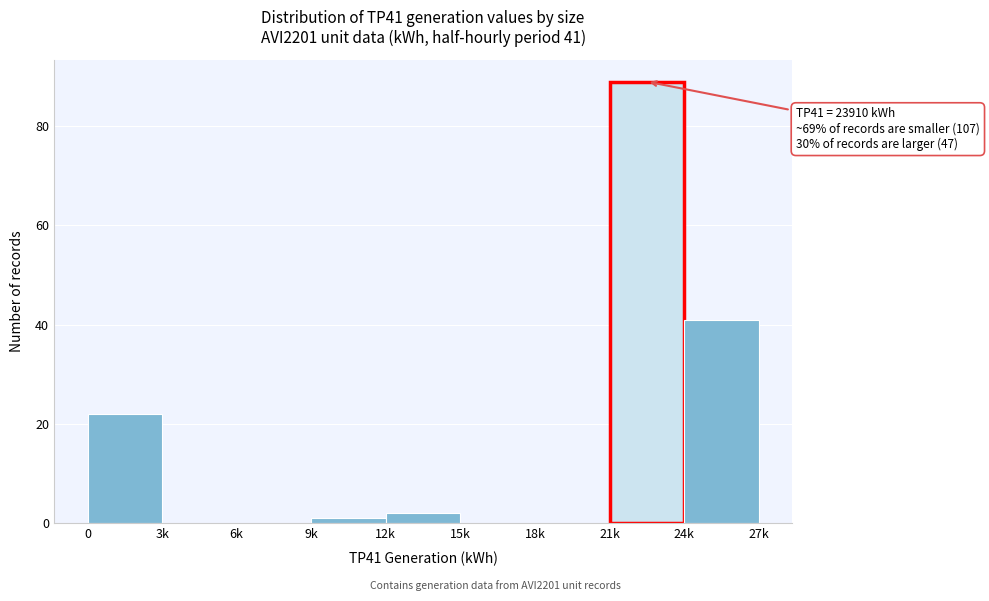

Reading left to right, what are all the values shown in this chart?

0=22	3k=0	6k=0	9k=1	12k=2	15k=0	18k=0	21k=89	24k=41